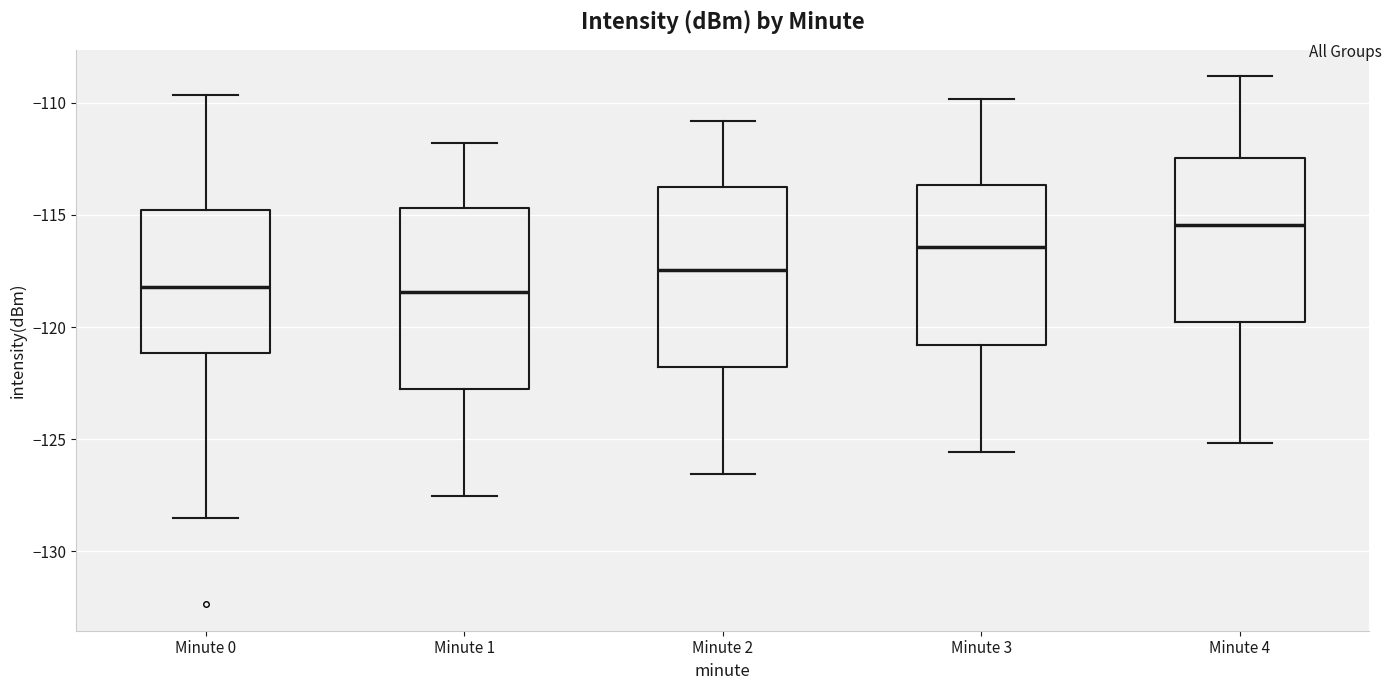

Reading left to right, read every box against the y-axis: the position of its median line, the range the box covers, and the ends of its whiskers. The values are not printed on the chart, so give them approximately, as read against the axis.

Minute 0: median -118.0, box -121.0 to -115.0, whiskers -128.5 to -109.5
Minute 1: median -118.5, box -123.0 to -114.5, whiskers -127.5 to -112.0
Minute 2: median -117.5, box -122.0 to -114.0, whiskers -126.5 to -111.0
Minute 3: median -116.5, box -121.0 to -113.5, whiskers -125.5 to -110.0
Minute 4: median -115.5, box -120.0 to -112.5, whiskers -125.0 to -109.0